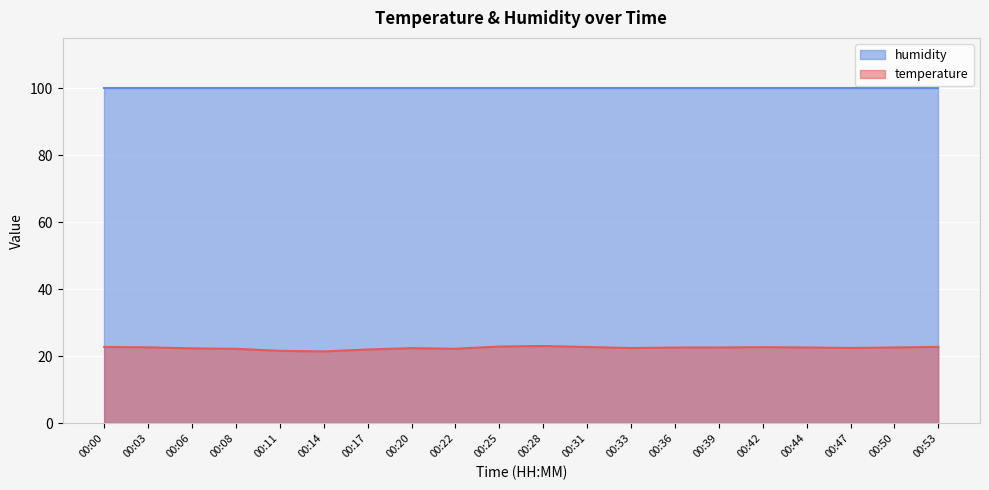

How many lines are shown in the chart?

2